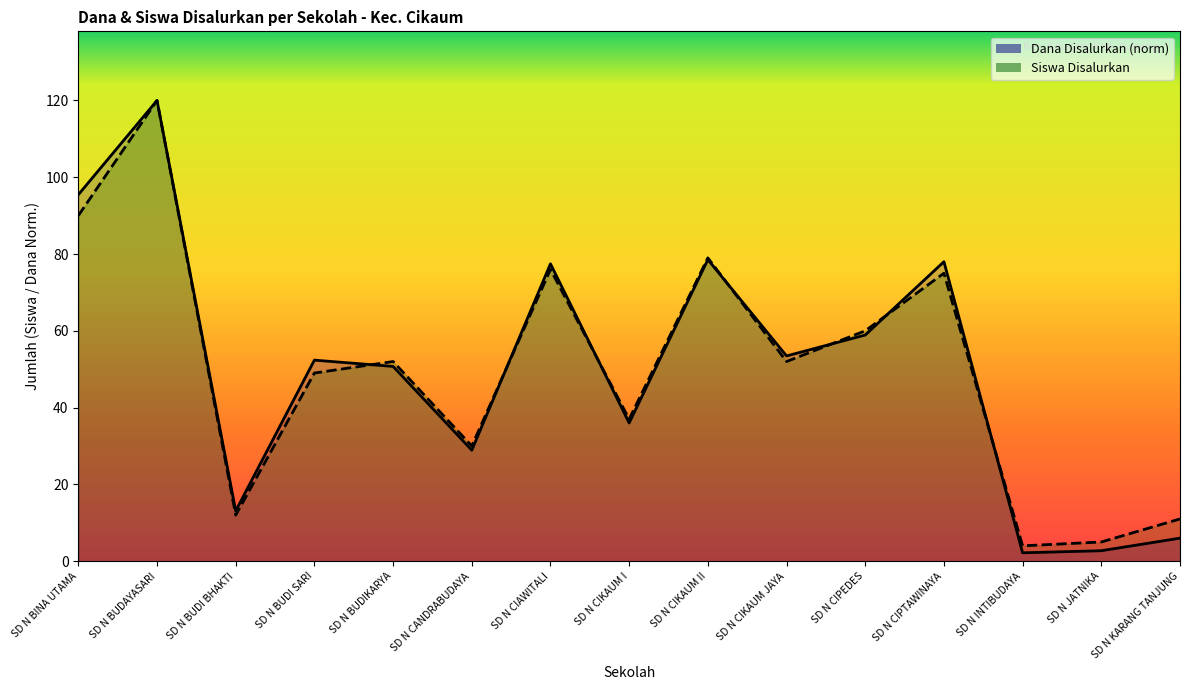

At which label does Dana Disalurkan reach its minimum?

SD N INTIBUDAYA